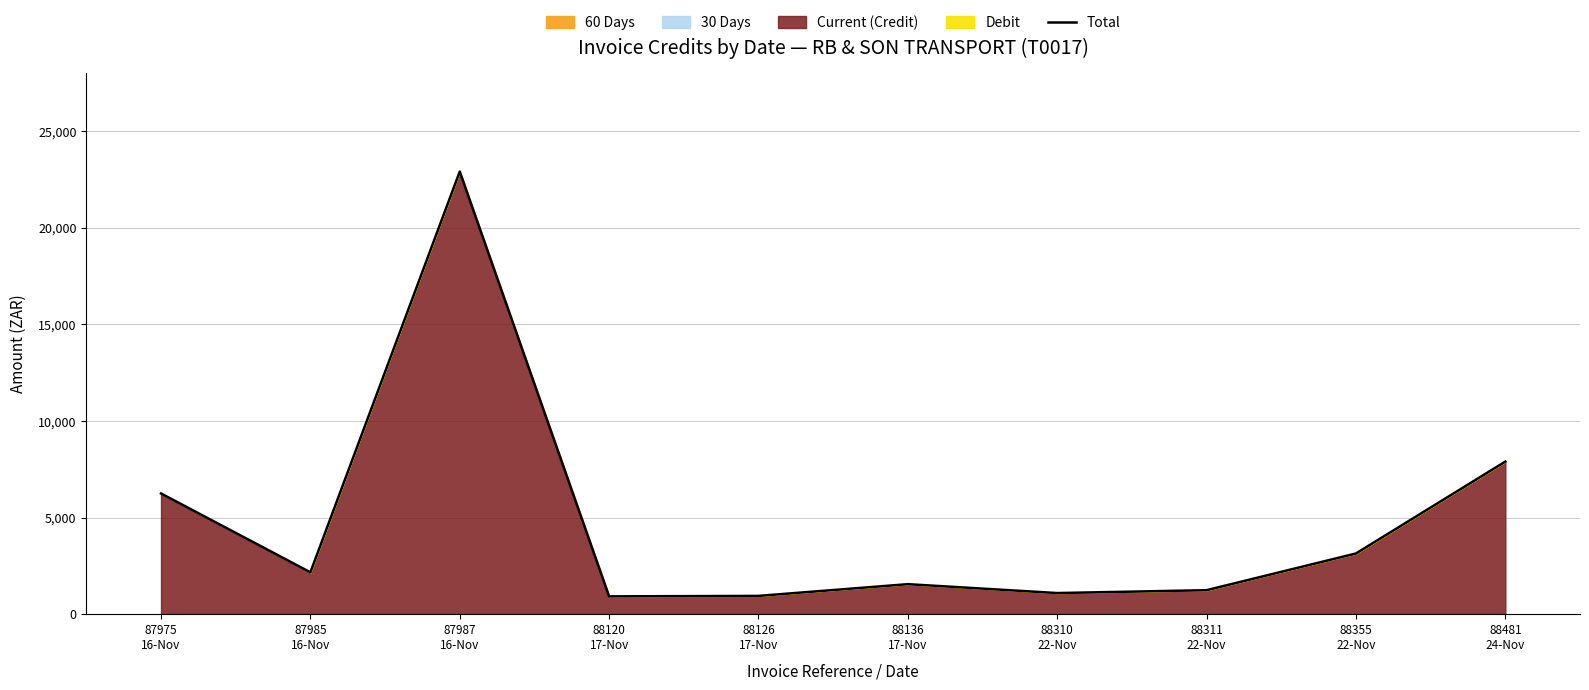

What is the difference between the maximum and minimum values?

21985.1